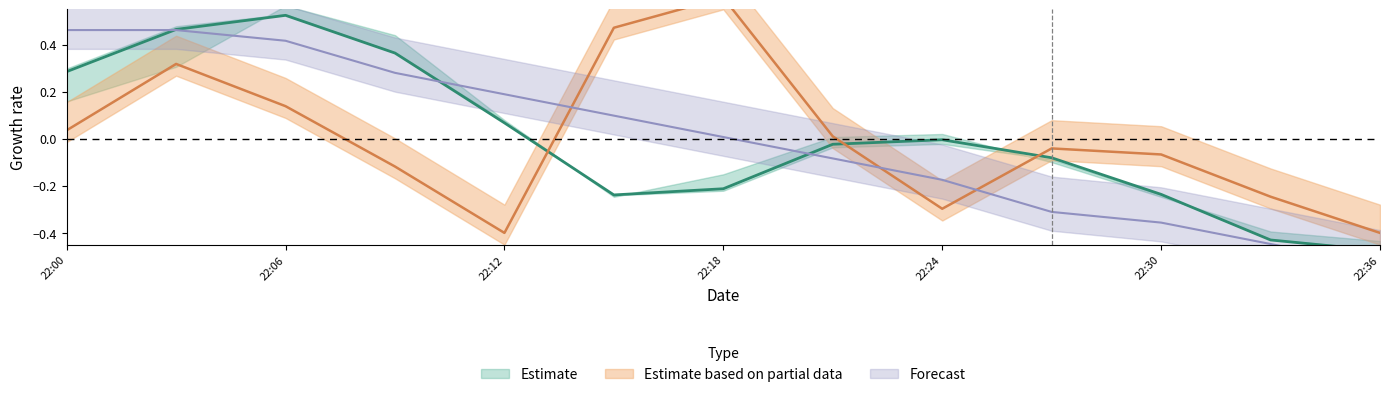

Is it true that X1_M11 equals 0.3 at 22:00?

True